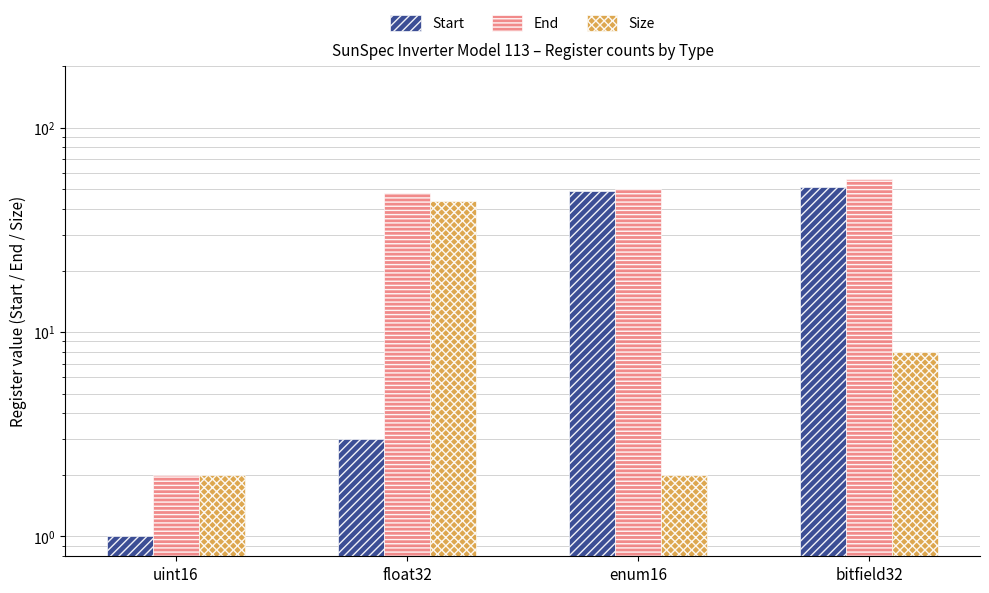

Which label corresponds to the smallest value in the chart?

uint16